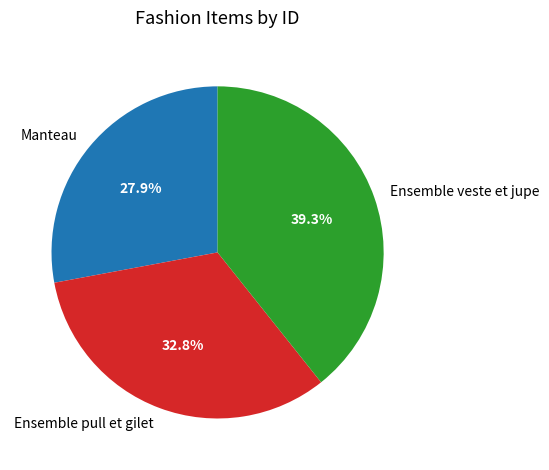

To the nearest percent, what percentage of the pie is Manteau?

28%